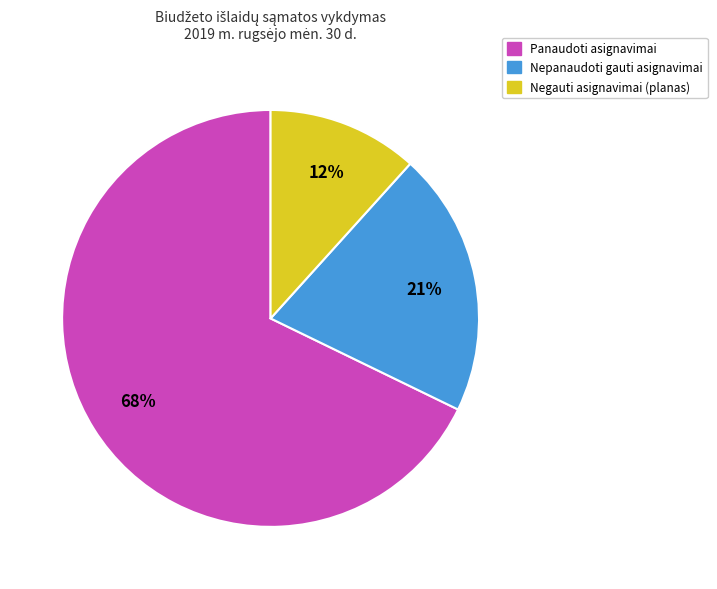

Is there a majority slice in this chart?

Yes